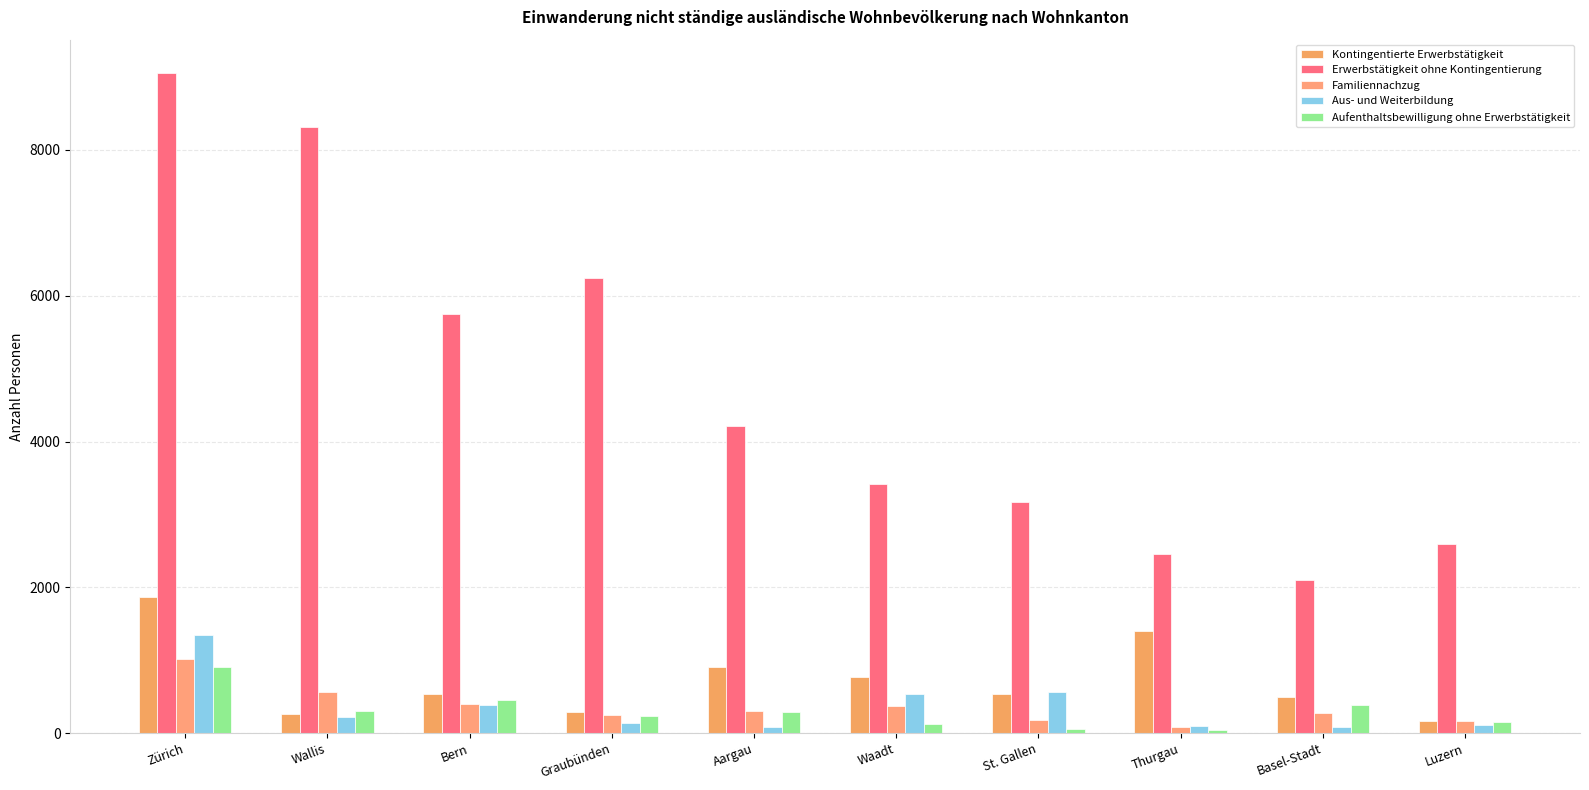

What is the highest value of the Familiennachzug series?

1018